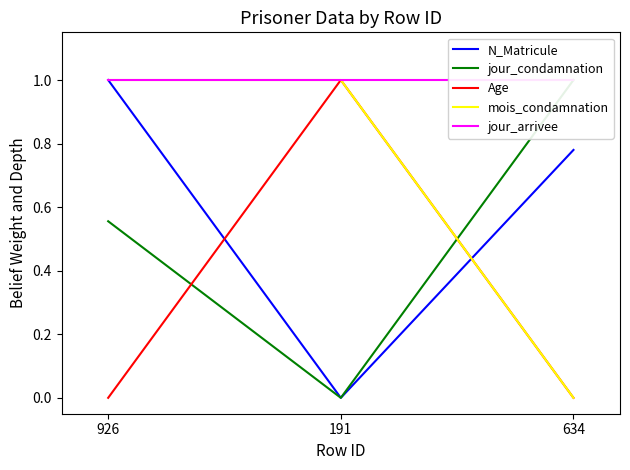

Between 926 and 634, which series saw the biggest shift?

mois_condamnation